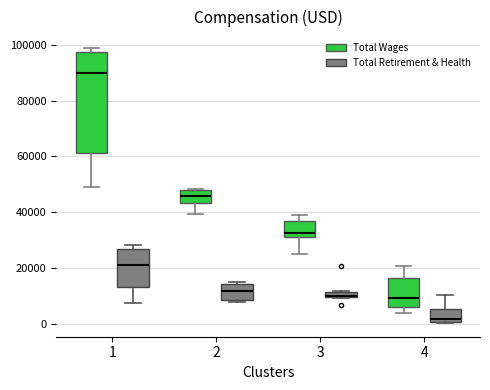

Comparing the boxes themselves (not the whiskers), which one is the tallest?

1 (Total Wages)